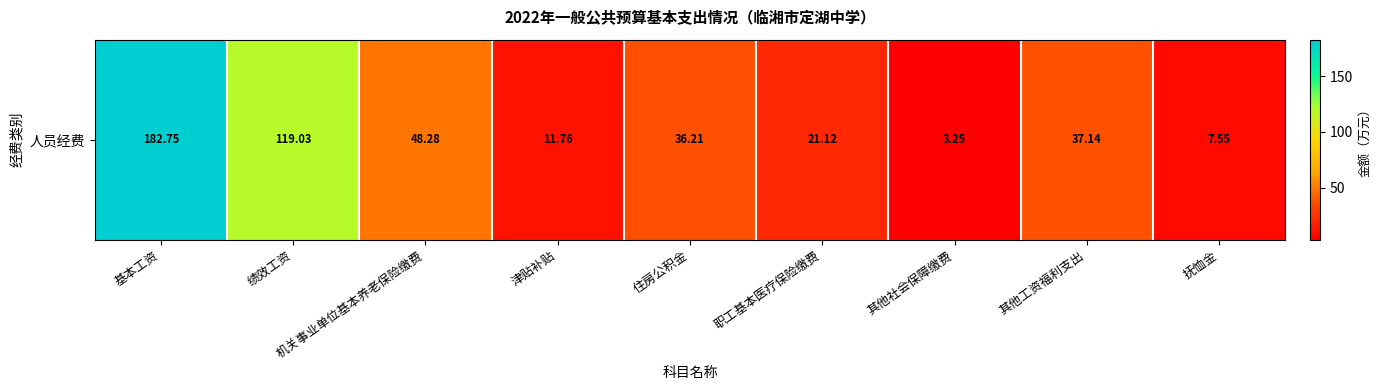

What is the change in value from 其他工资福利支出 to 抚恤金?

-29.6